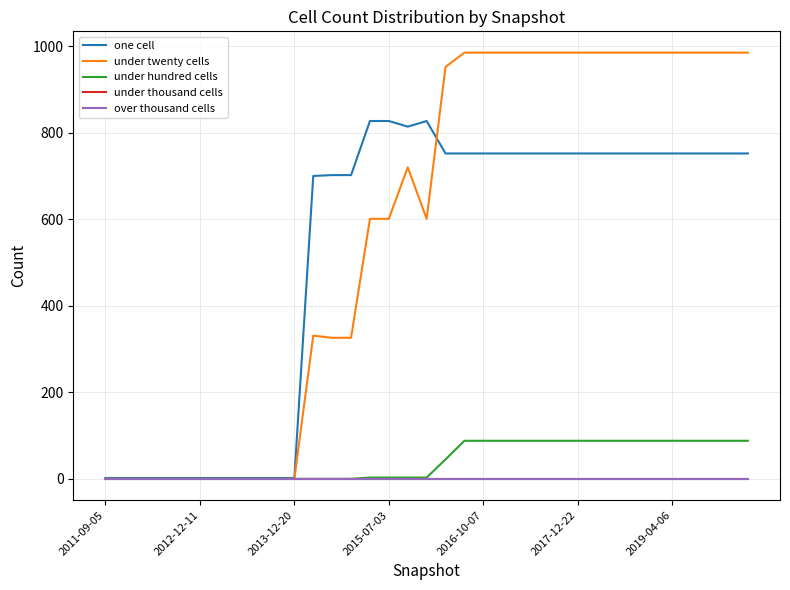

Where is under twenty cells nearest to the value 492?

14